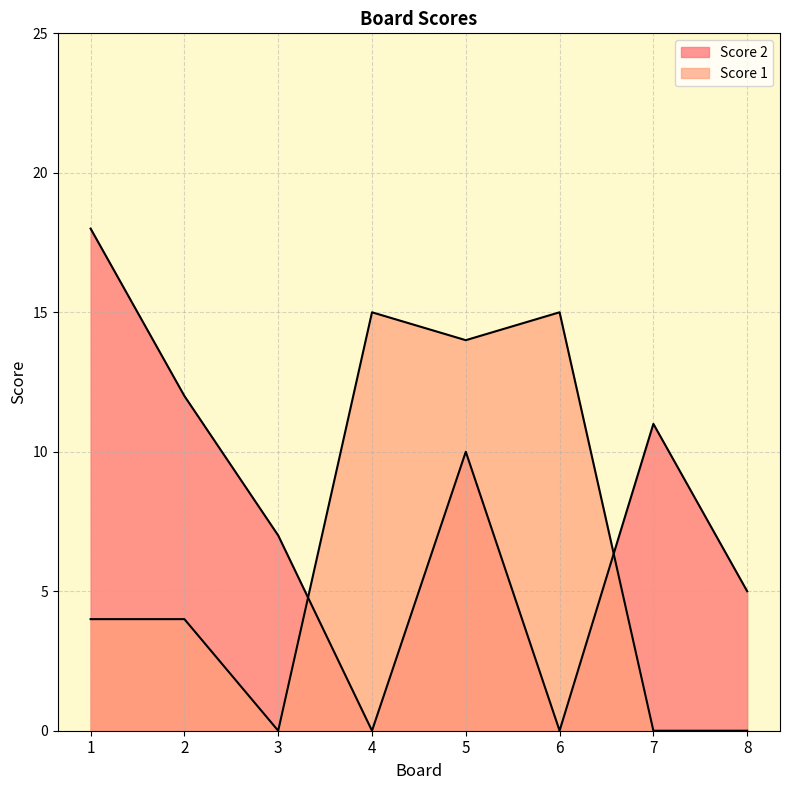

The Score 2 series shows 9 at 4. True or false?

False